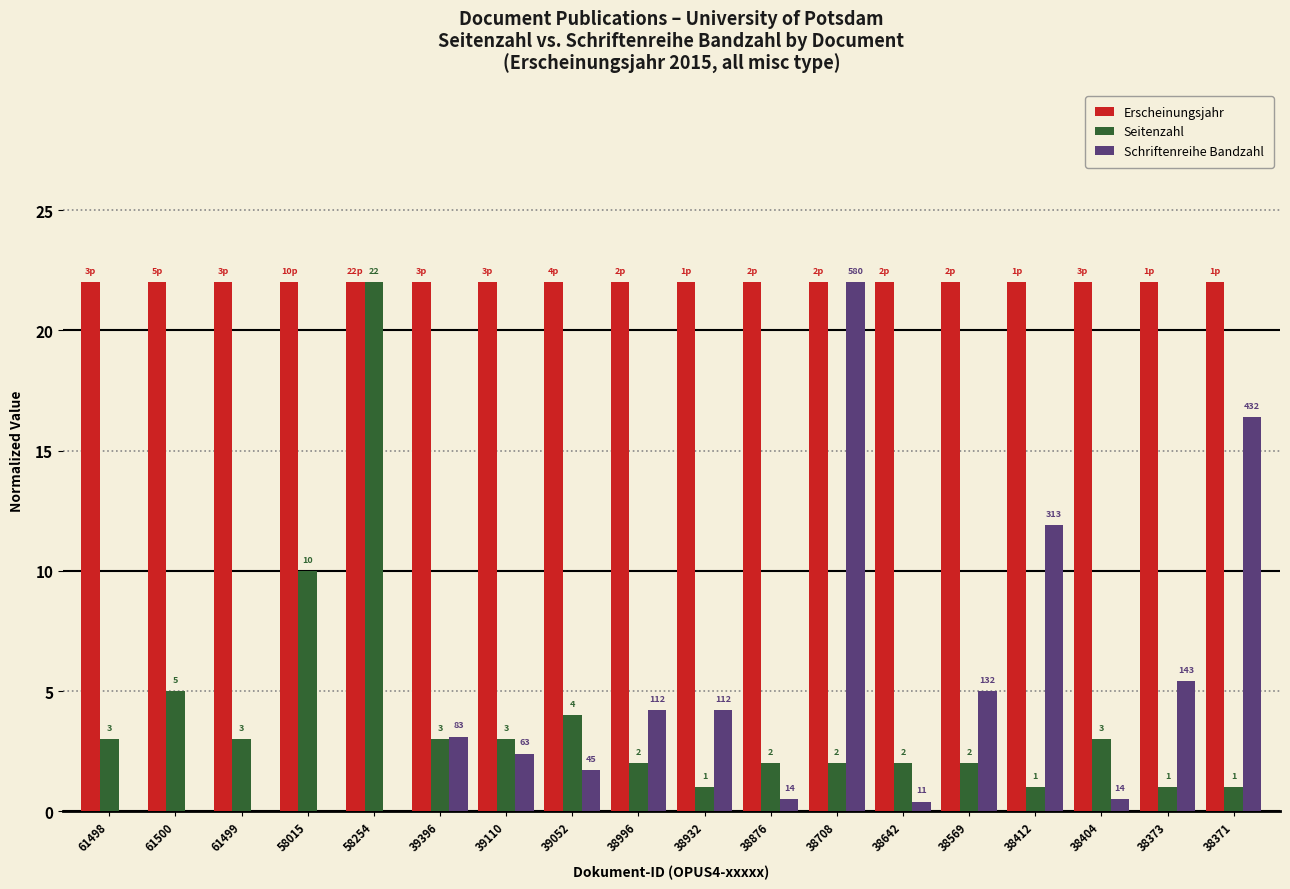

What is the sum of the Erscheinungsjahr values at 39052 and 61500?

44.0